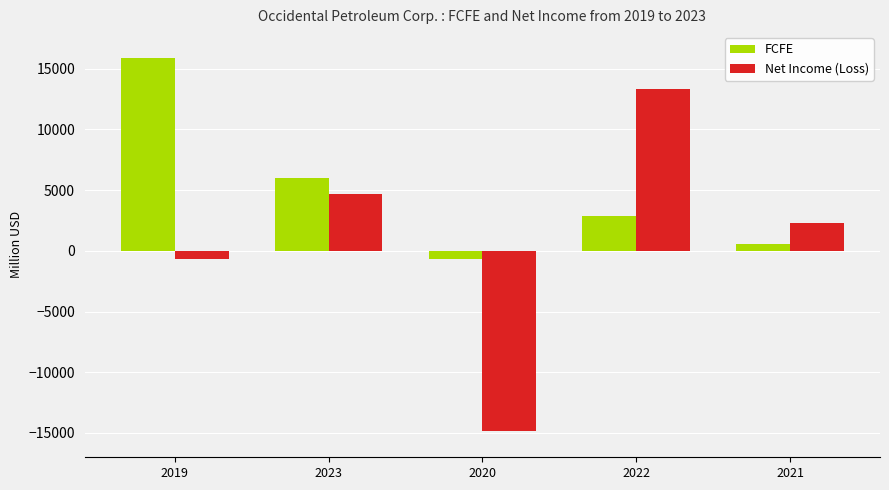

At 2023, list the series in order from largest to smallest.

FCFE, Net Income (Loss)